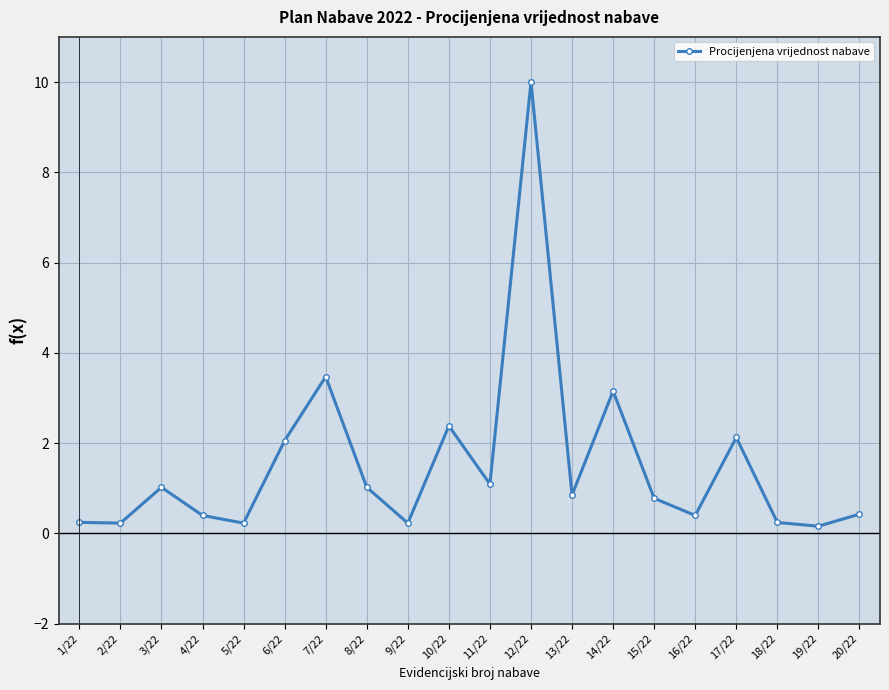

How many interior local peaks (higher than both neighbors) does the data have?

6